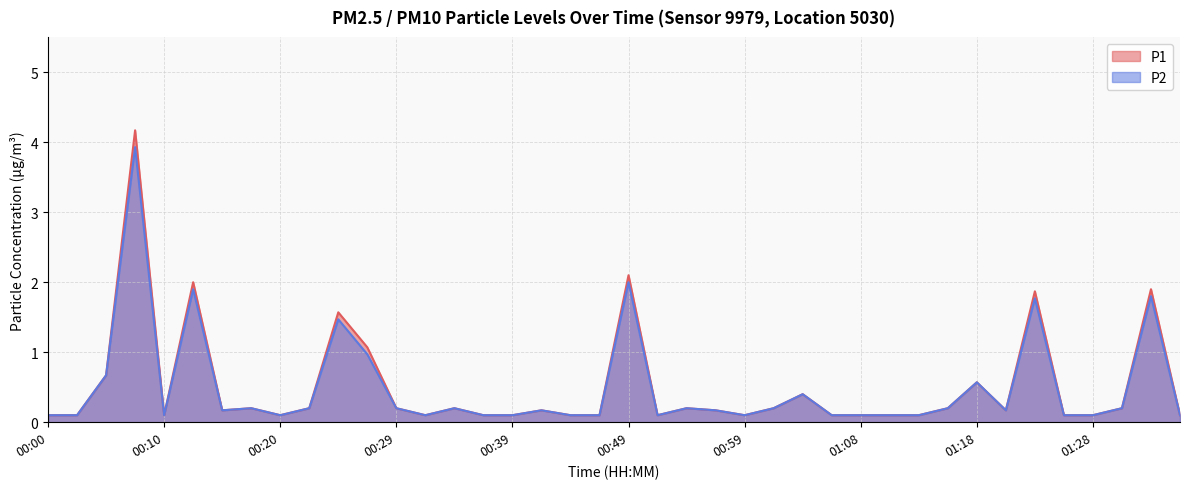

How many interior local valleys does the P1 series have?

7